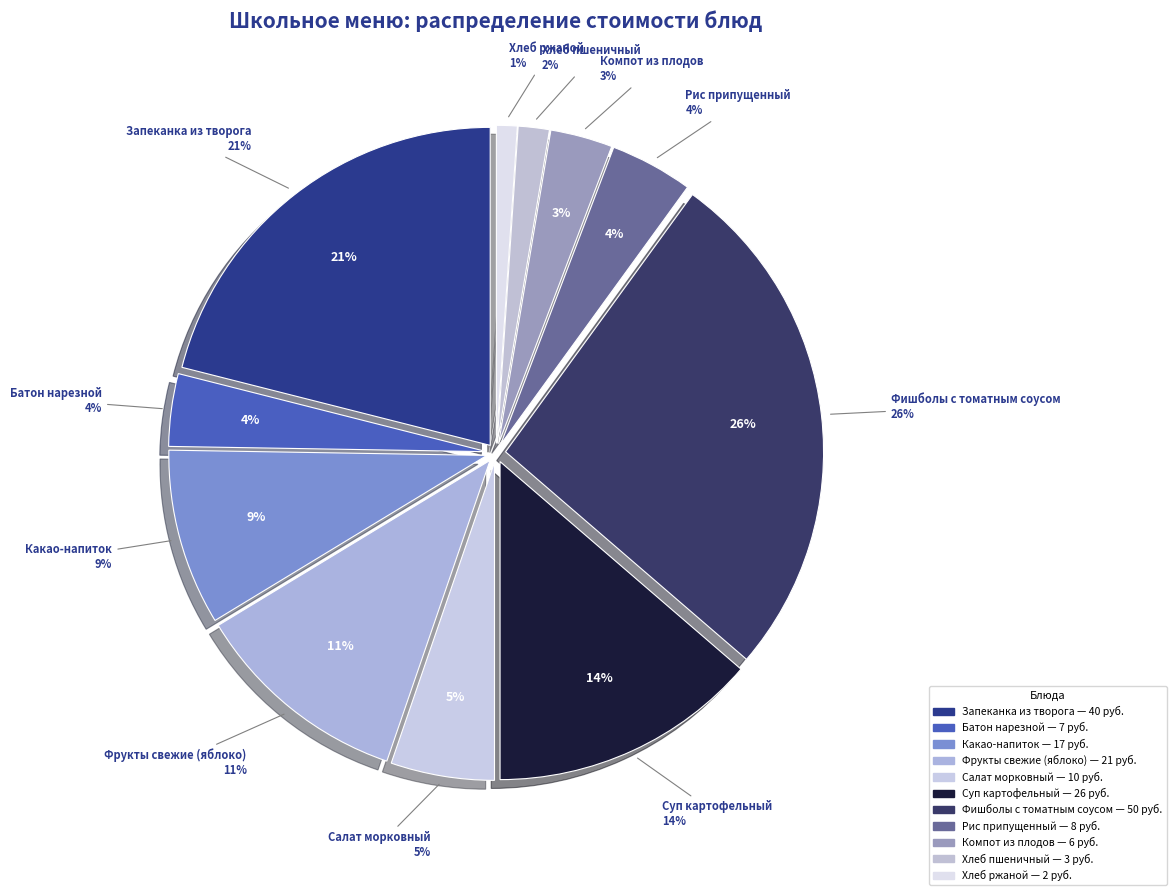

Between Хлеб пшеничный and Хлеб ржаной, which is larger?

Хлеб пшеничный